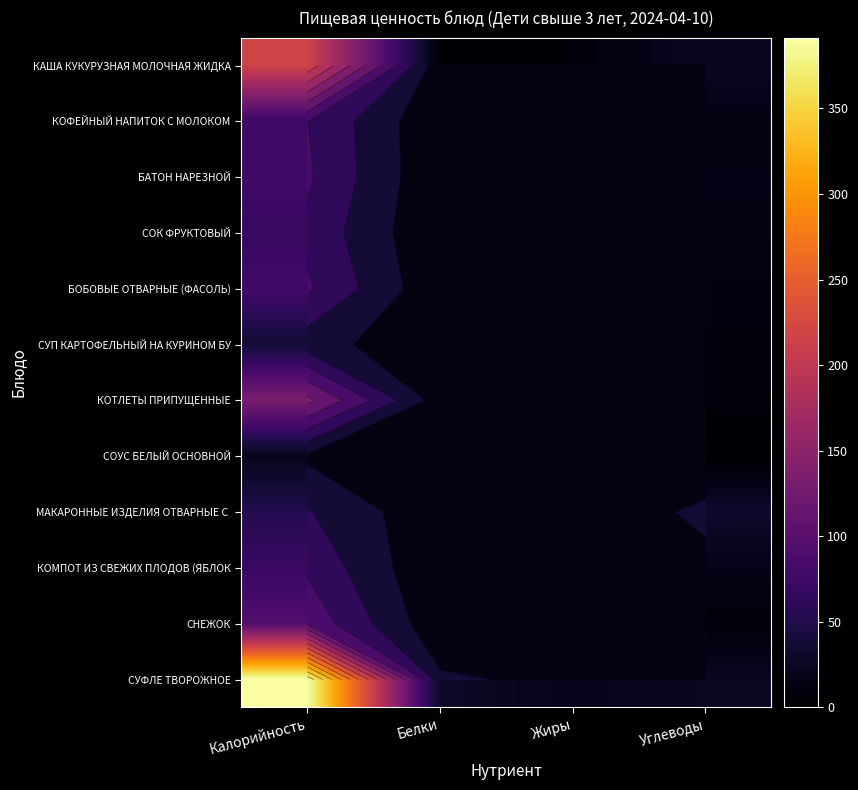

Read the КОМПОТ ИЗ СВЕЖИХ ПЛОДОВ (ЯБЛОК value at Белки.

0.1